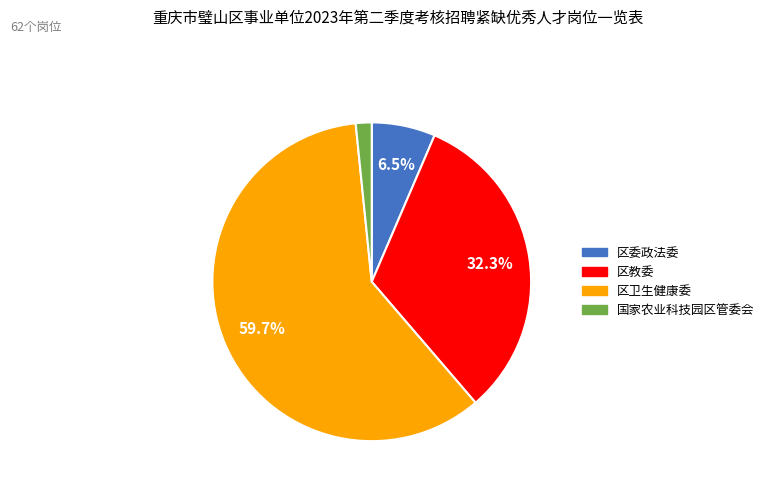

Which category has the biggest portion of the pie?

区卫生健康委